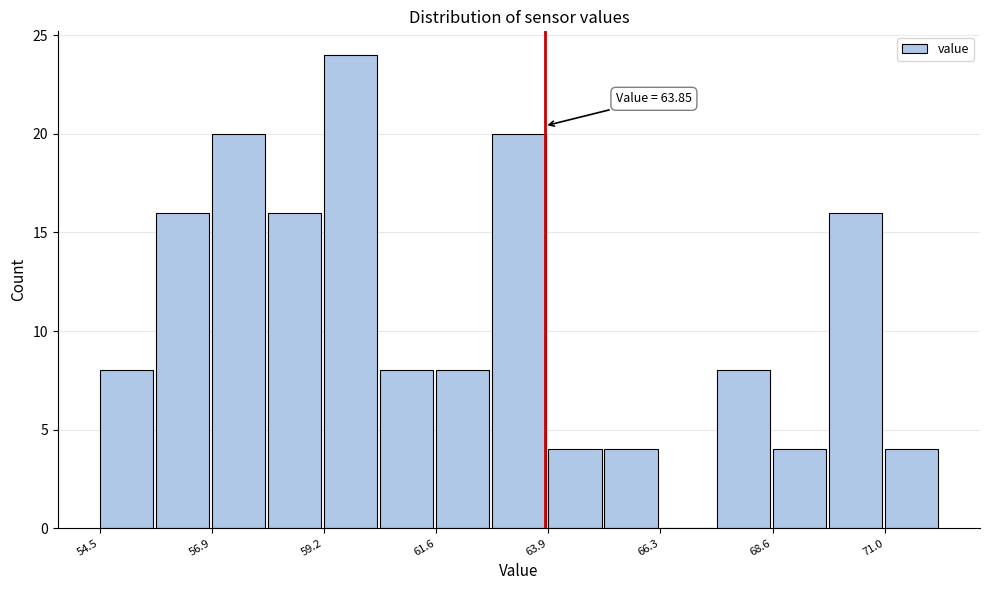

Around what value on the x-axis is the tallest bar? Give the approximate position of its centre, as read against the axis.

60.0